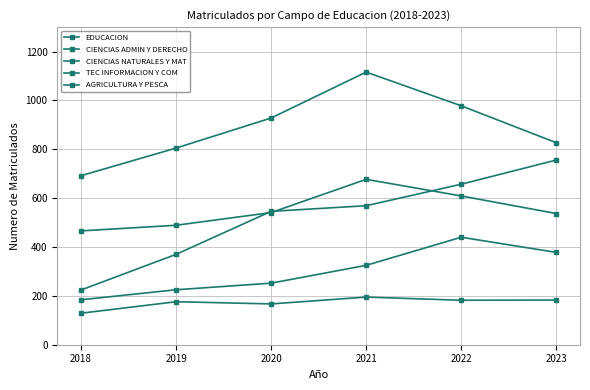

Count the number of data series in this chart.

5